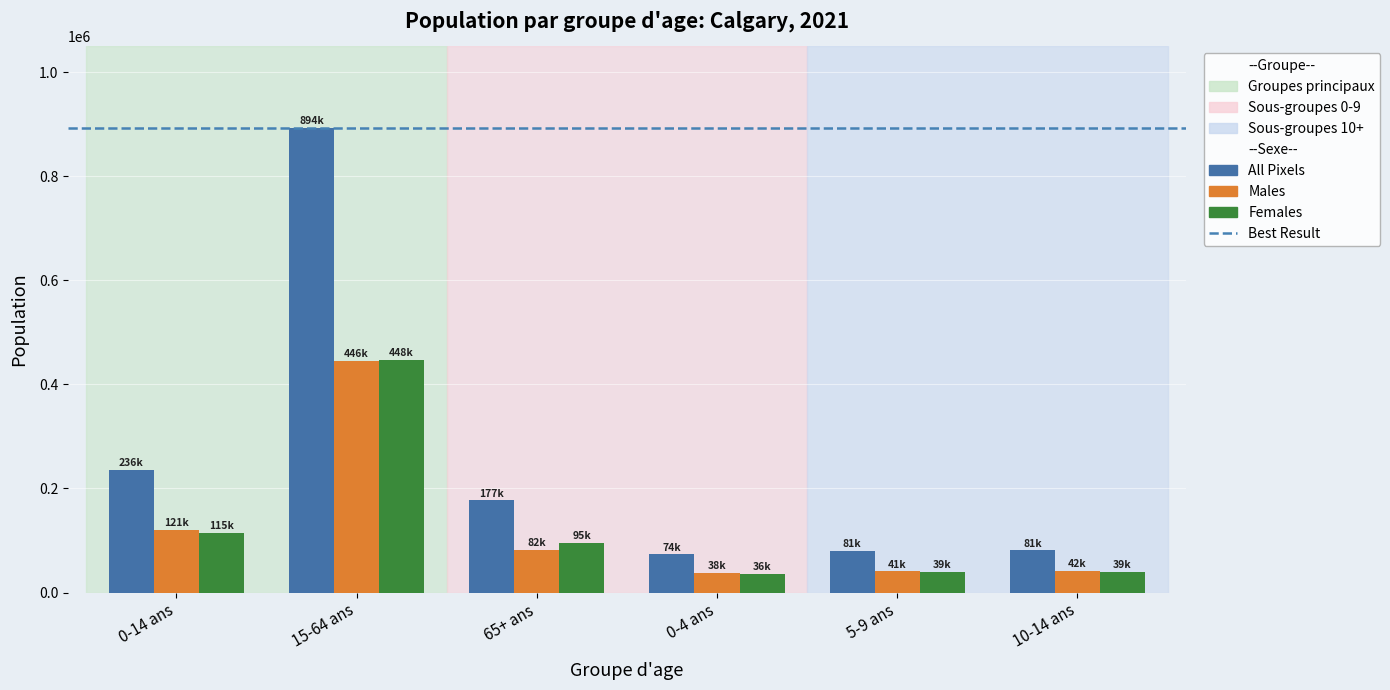

The value of All Pixels at 15-64 ans is 893525. True or false?

True